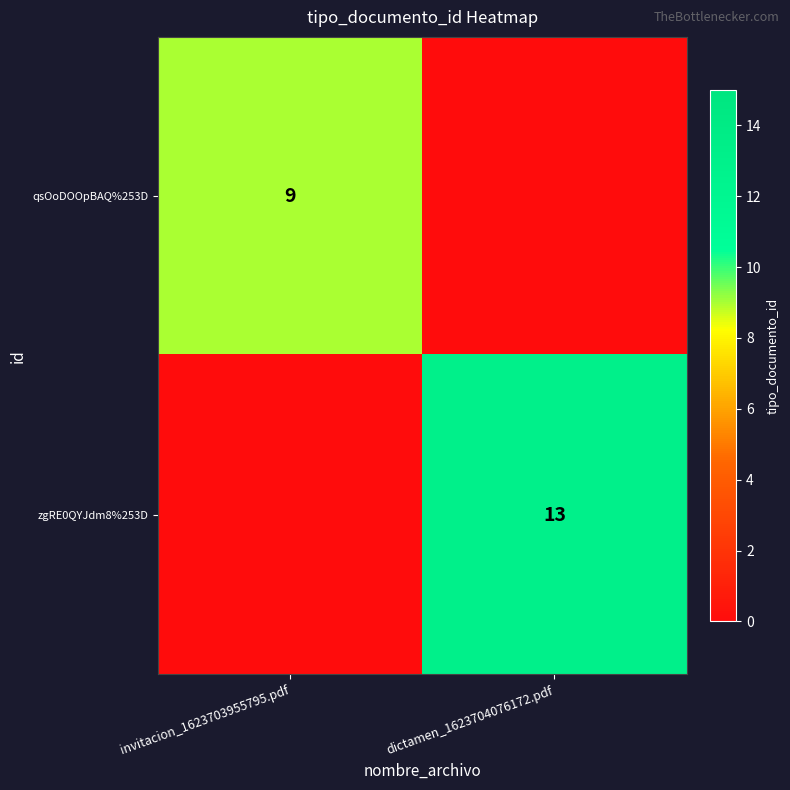

How many distinct data groups are displayed?

2